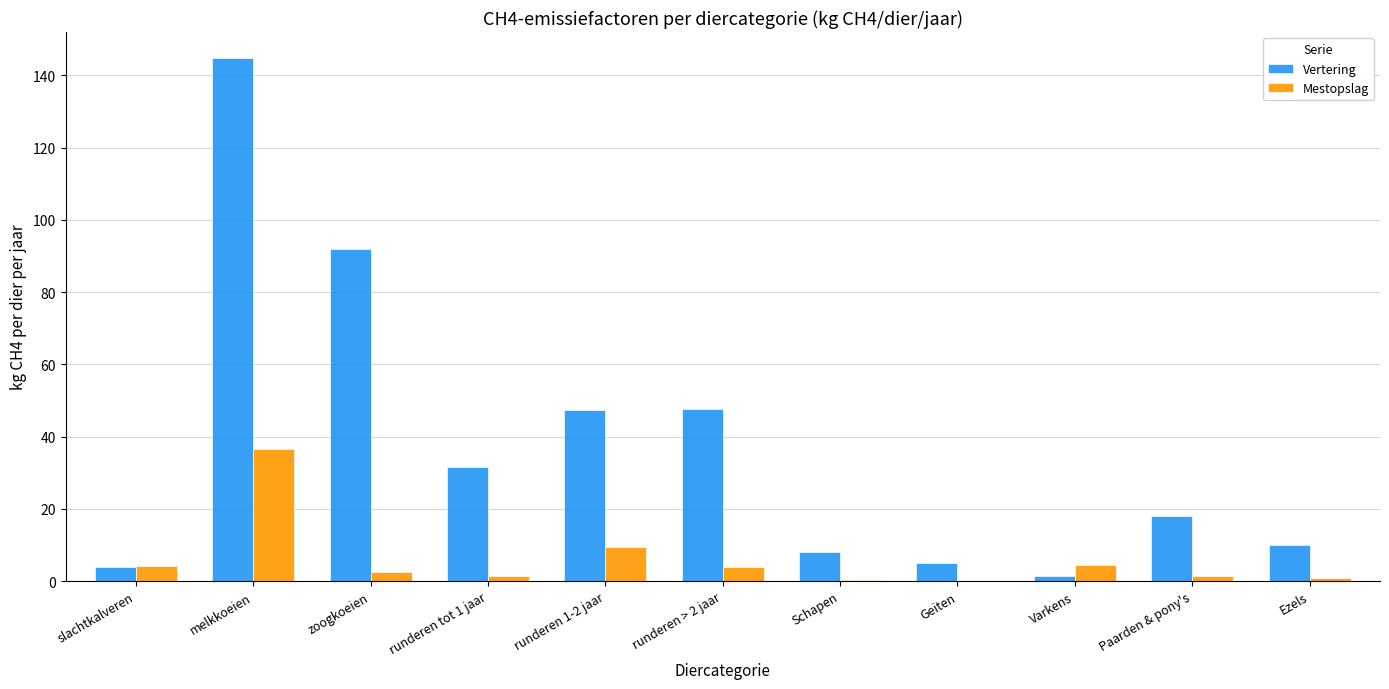

At which category is the sum across all series the highest?

melkkoeien